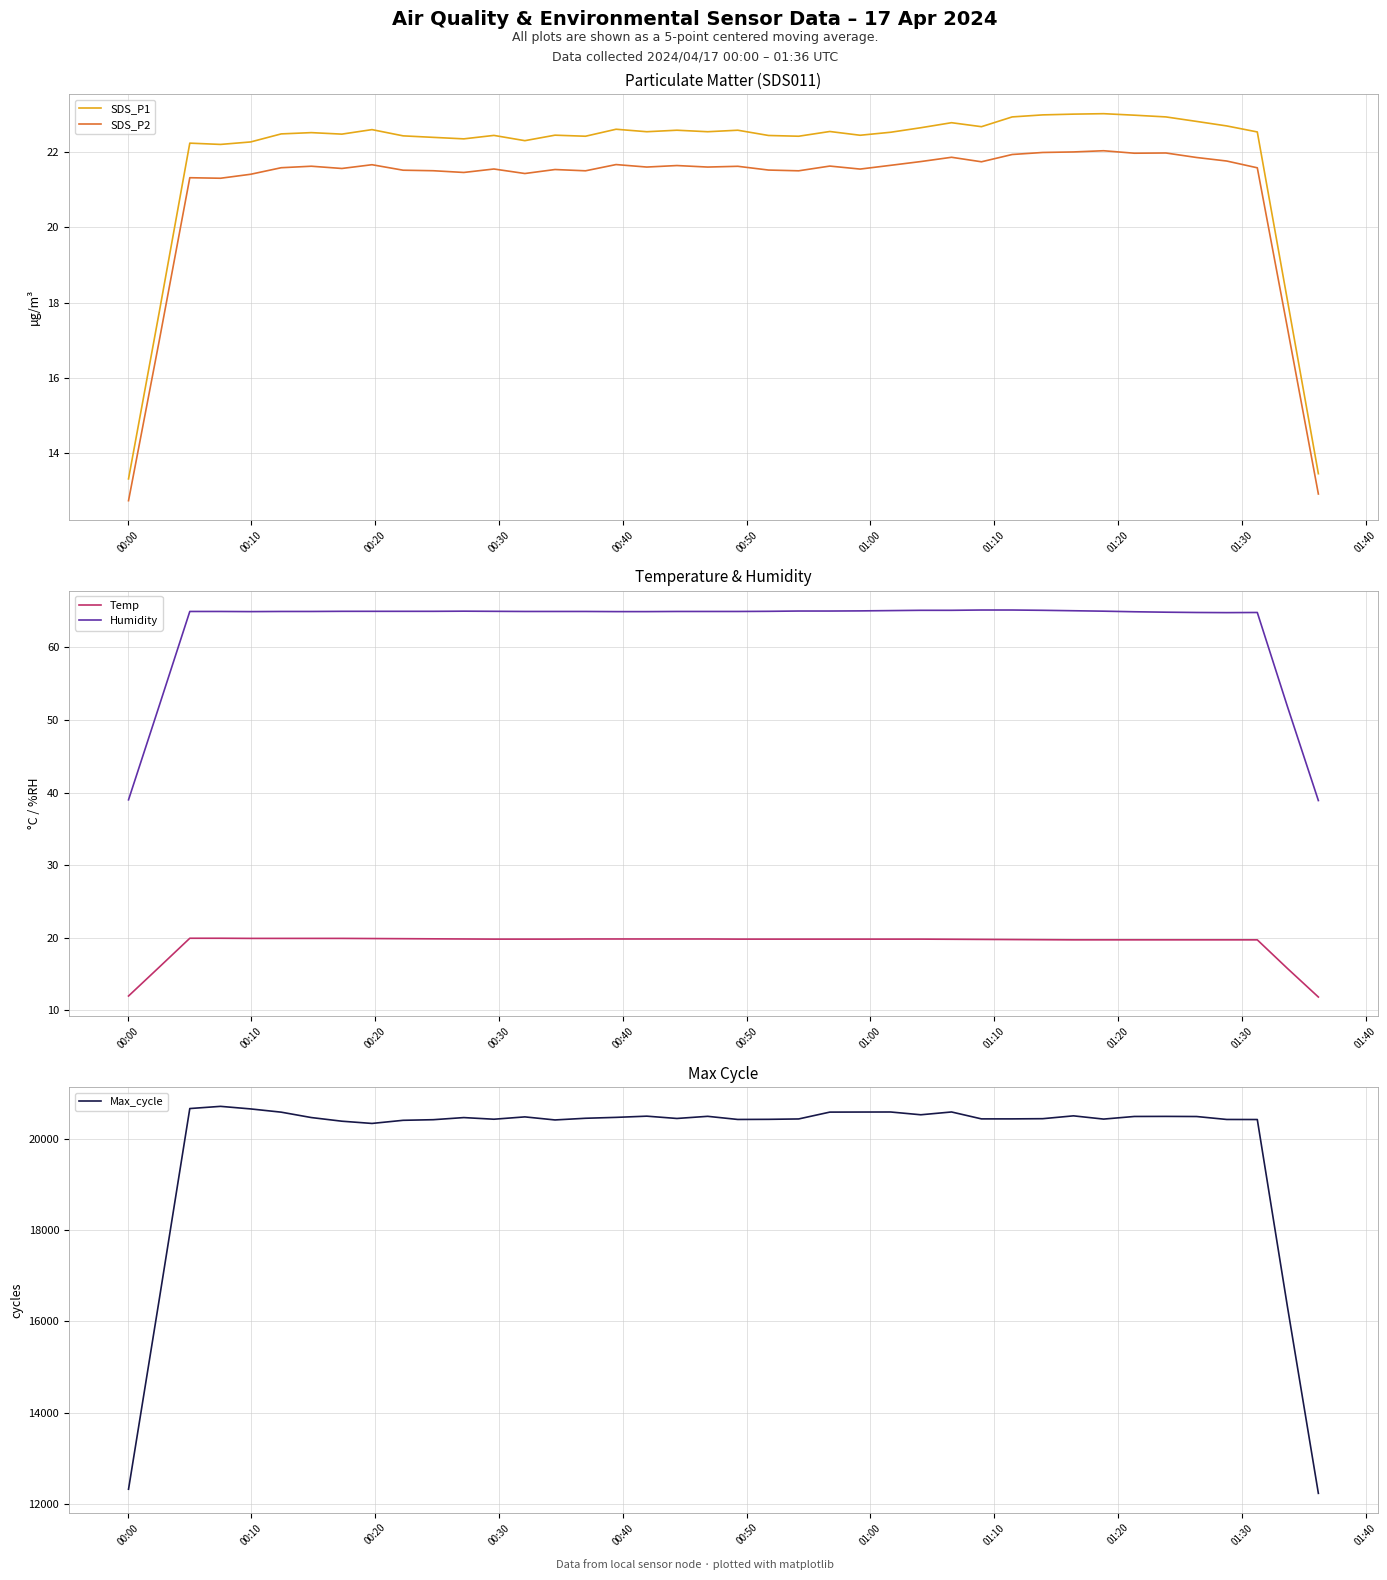

At how many categories does at least one series exceed 5836?

40